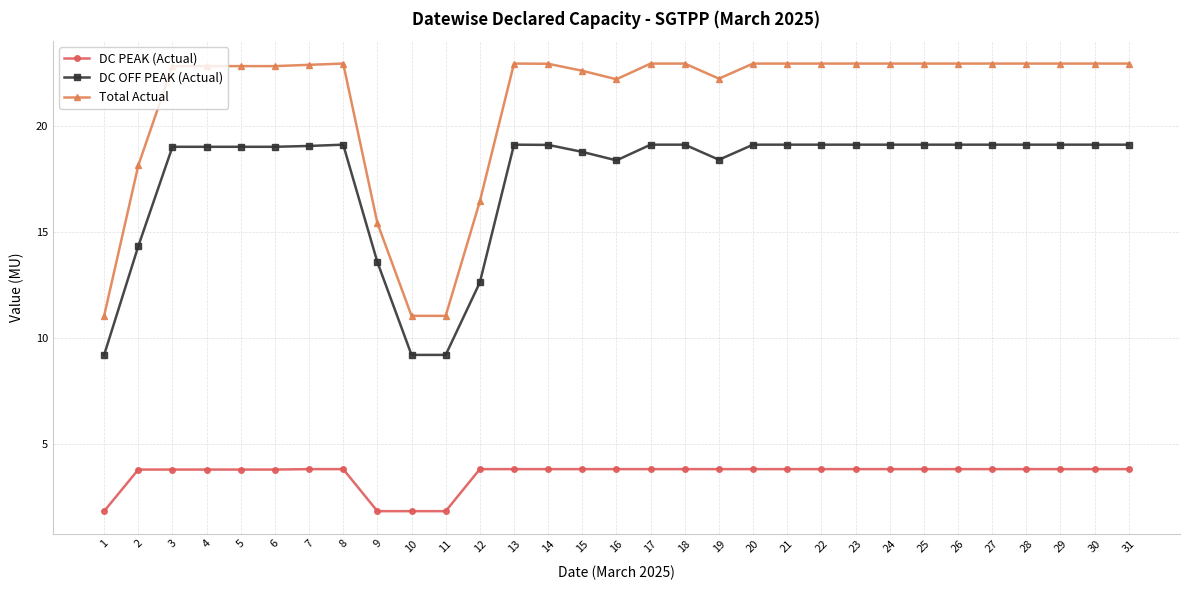

What is the greatest value displayed?

22.9